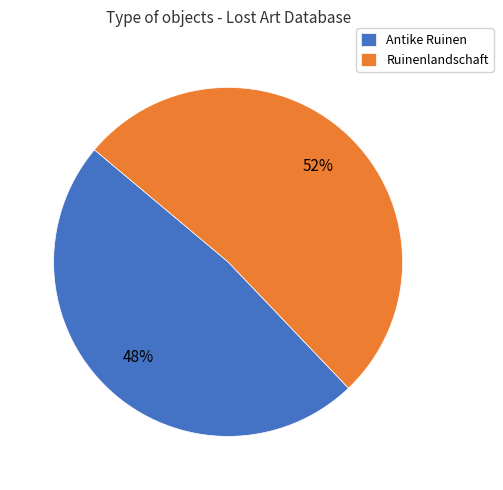

Rank the categories by value from lowest to highest.

Antike Ruinen, Ruinenlandschaft